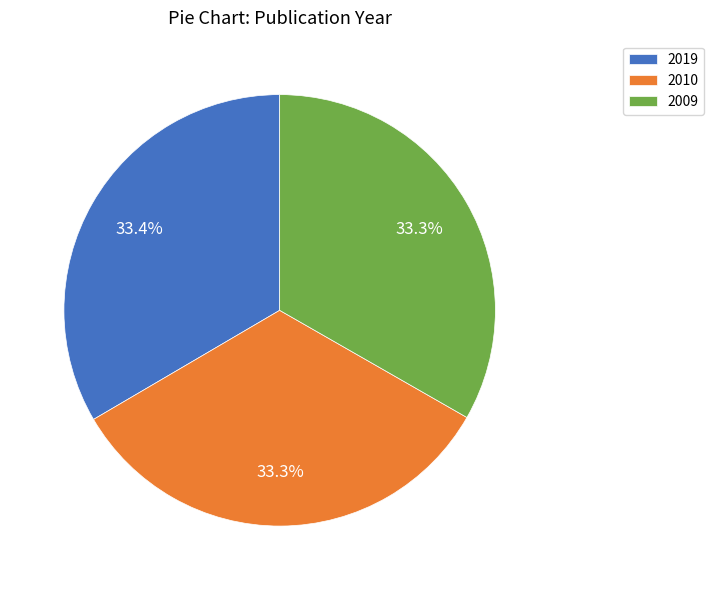

To the nearest percent, what is the combined percentage of 2009 and 2010?

67%